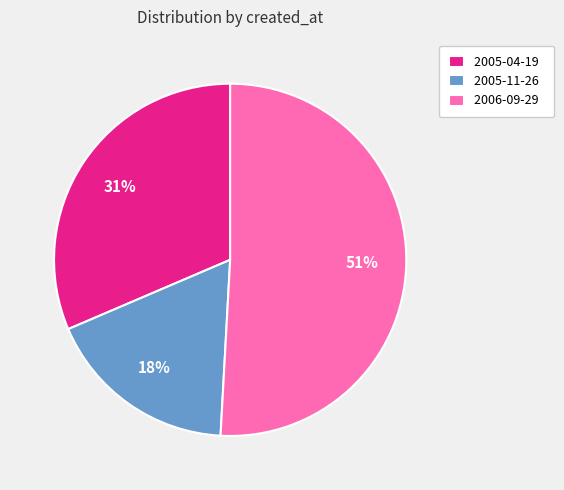

Combined, do 2005-11-26 and 2005-04-19 account for over 50%?

No